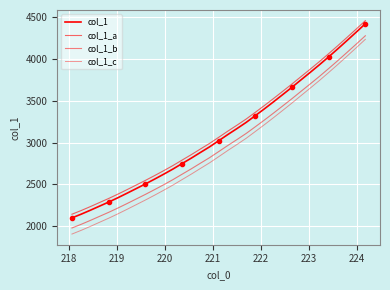

List the series in order of their peak value, highest first.

col_1_a, col_1, col_1_b, col_1_c